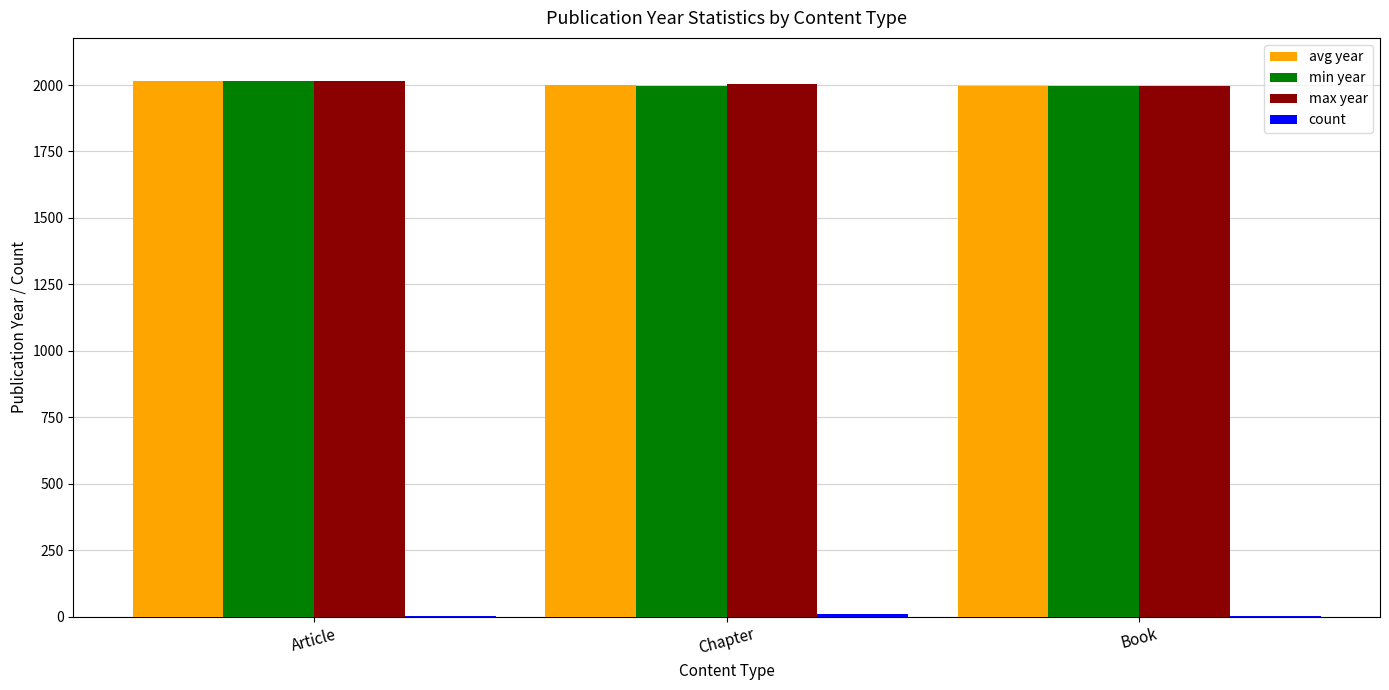

The max year series shows 2002.0 at Chapter. True or false?

True